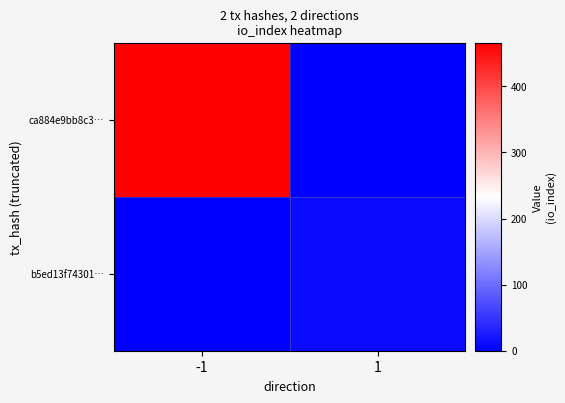

Rank the series at -1 from highest to lowest value.

ca884e9bb8c3…, b5ed13f74301…